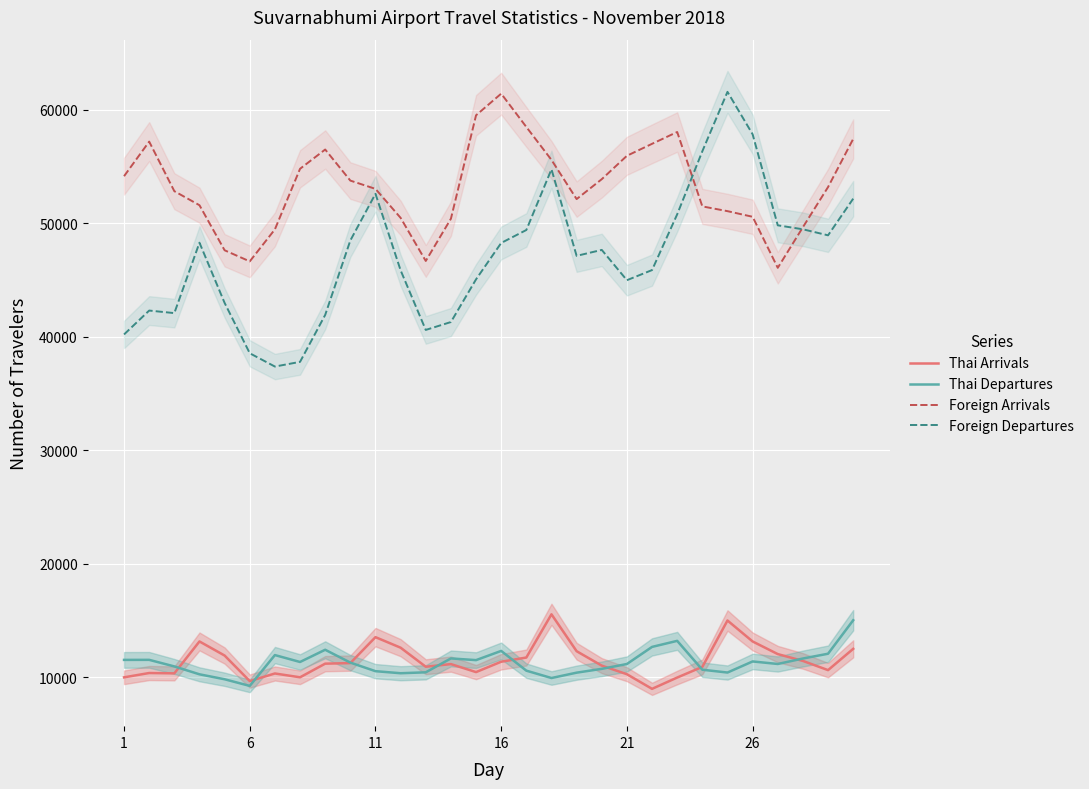

Read the Thai Arrivals value at 26, to the nearest 100.

13200